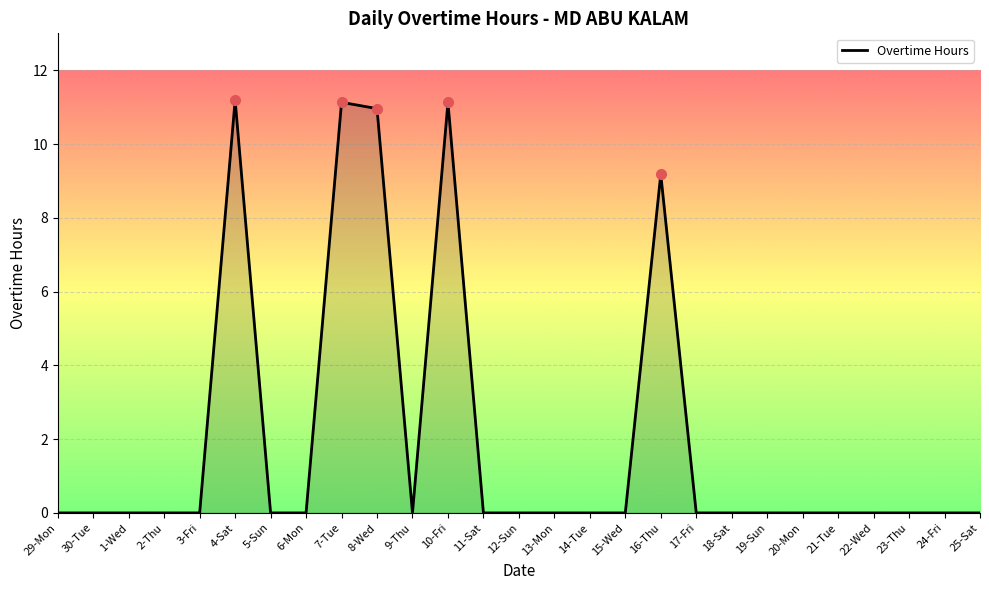

Reading left to right, what are all the values shown in this chart?

29-Mon=0.0	30-Tue=0.0	1-Wed=0.0	2-Thu=0.0	3-Fri=0.0	4-Sat=11.2	5-Sun=0.0	6-Mon=0.0	7-Tue=11.1	8-Wed=11.0	9-Thu=0.0	10-Fri=11.1	11-Sat=0.0	12-Sun=0.0	13-Mon=0.0	14-Tue=0.0	15-Wed=0.0	16-Thu=9.2	17-Fri=0.0	18-Sat=0.0	19-Sun=0.0	20-Mon=0.0	21-Tue=0.0	22-Wed=0.0	23-Thu=0.0	24-Fri=0.0	25-Sat=0.0